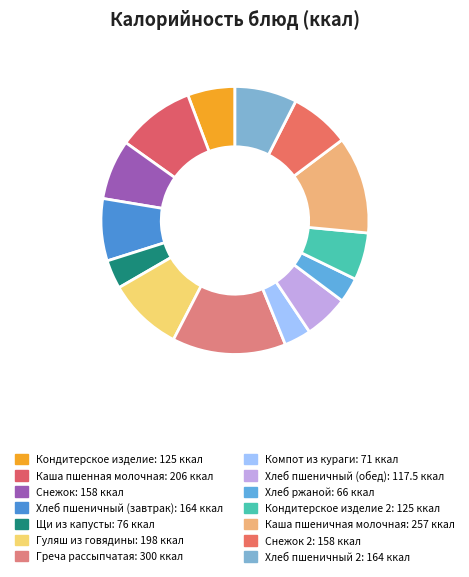

To the nearest percent, what is the average slice percentage?

7%